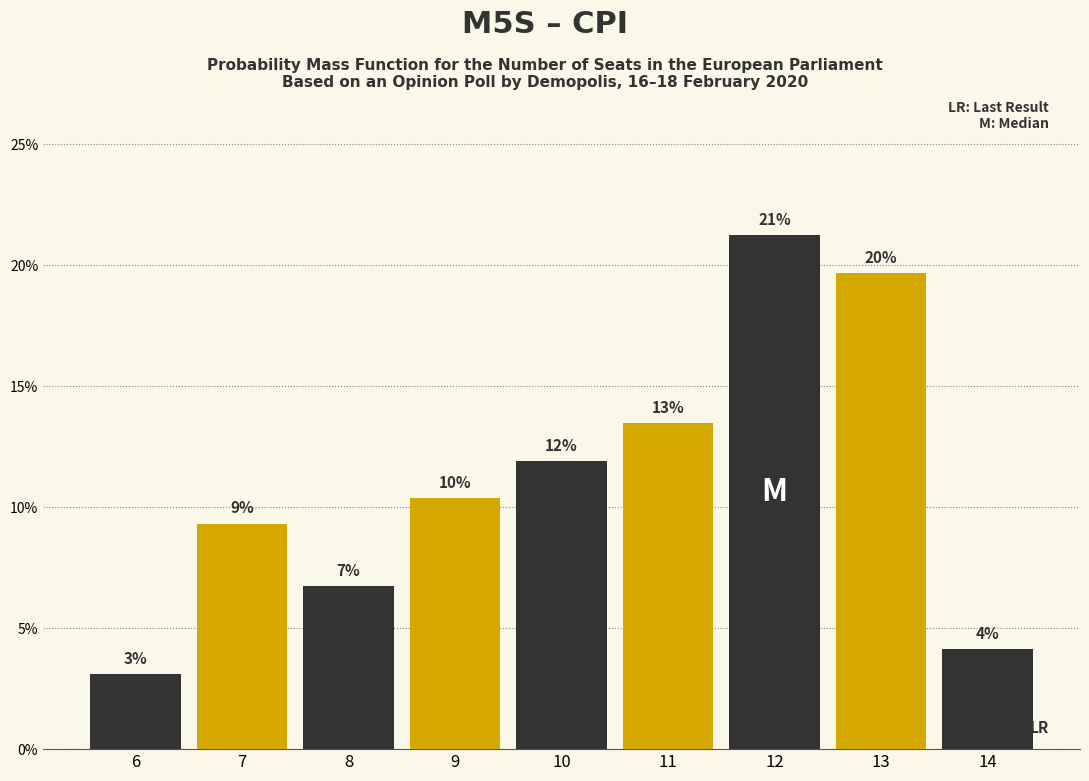

Are the bars horizontal?

No